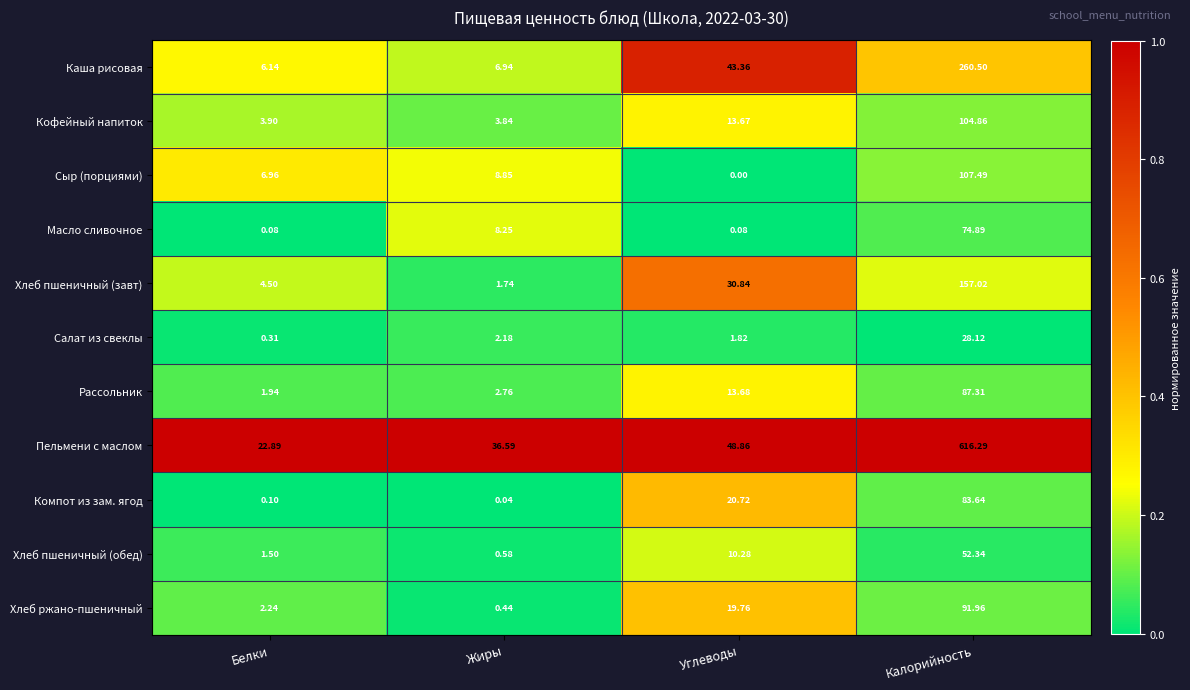

At which category does the chart reach its minimum across all series?

Углеводы